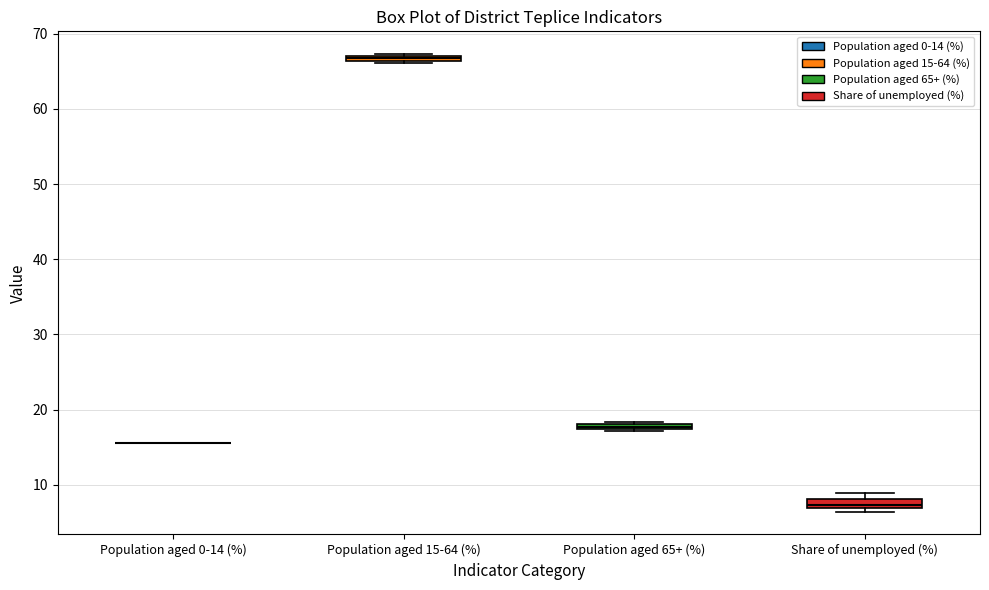

Where is the upper edge of the box for Share of unemployed (%) on the y-axis? The values are not printed on the chart, so give them approximately, as read against the axis.

8